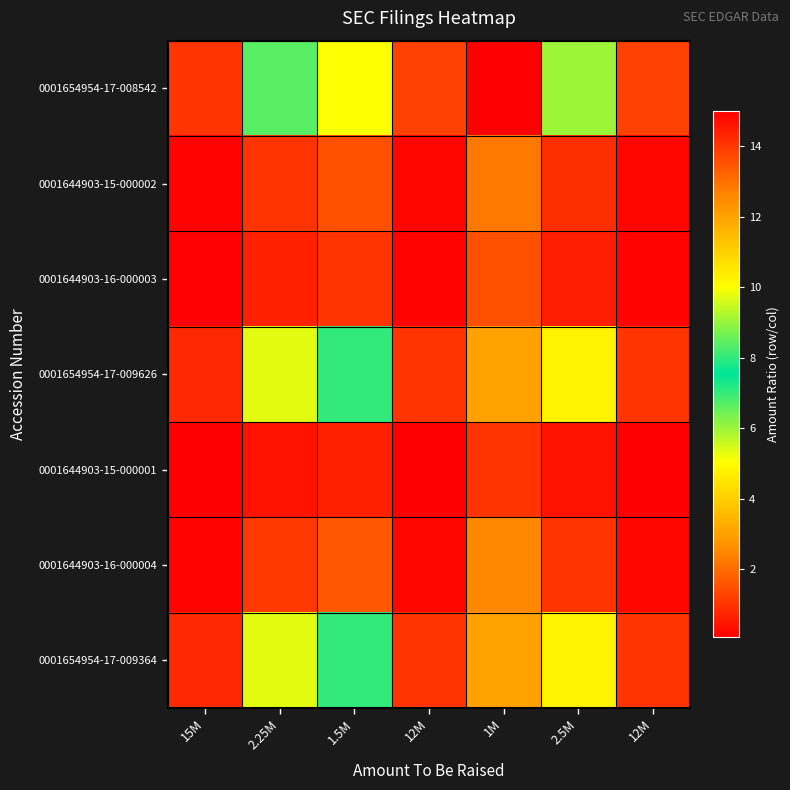

At how many categories does at least one series exceed 10?

1